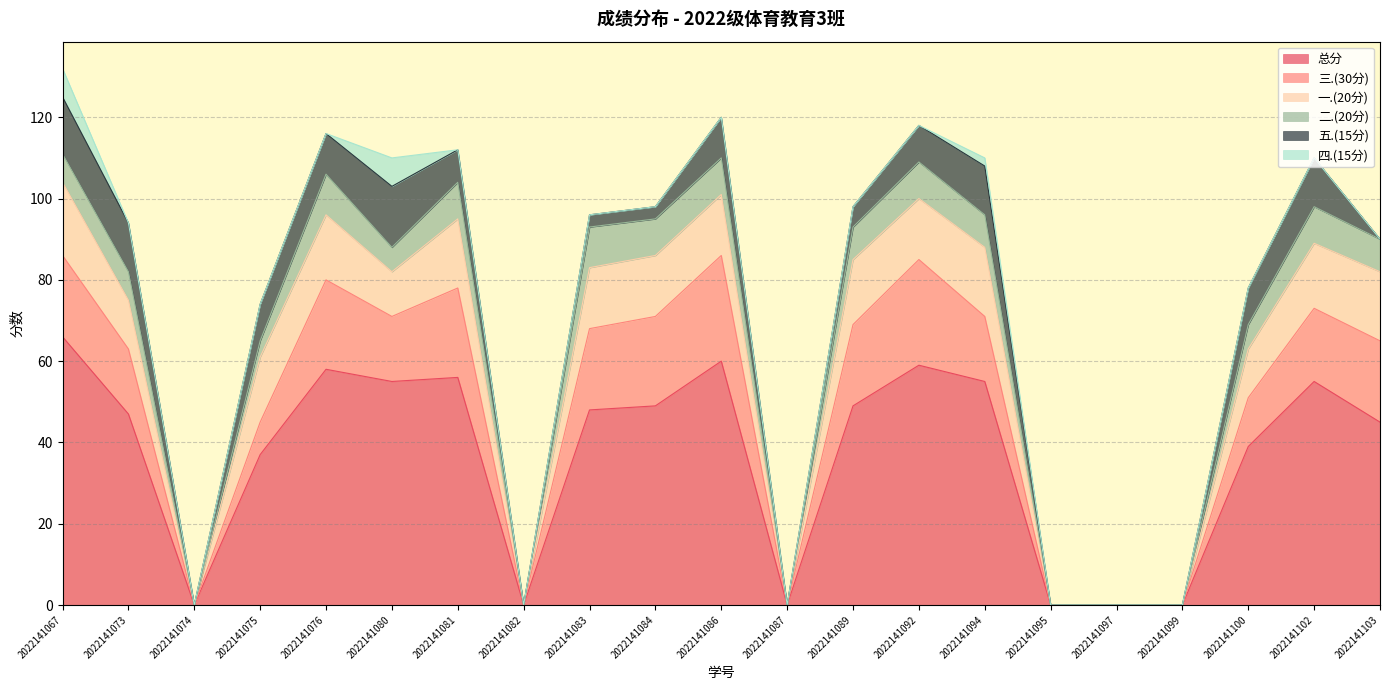

Which category has the highest value in the 二.(20分) series?

2022141076